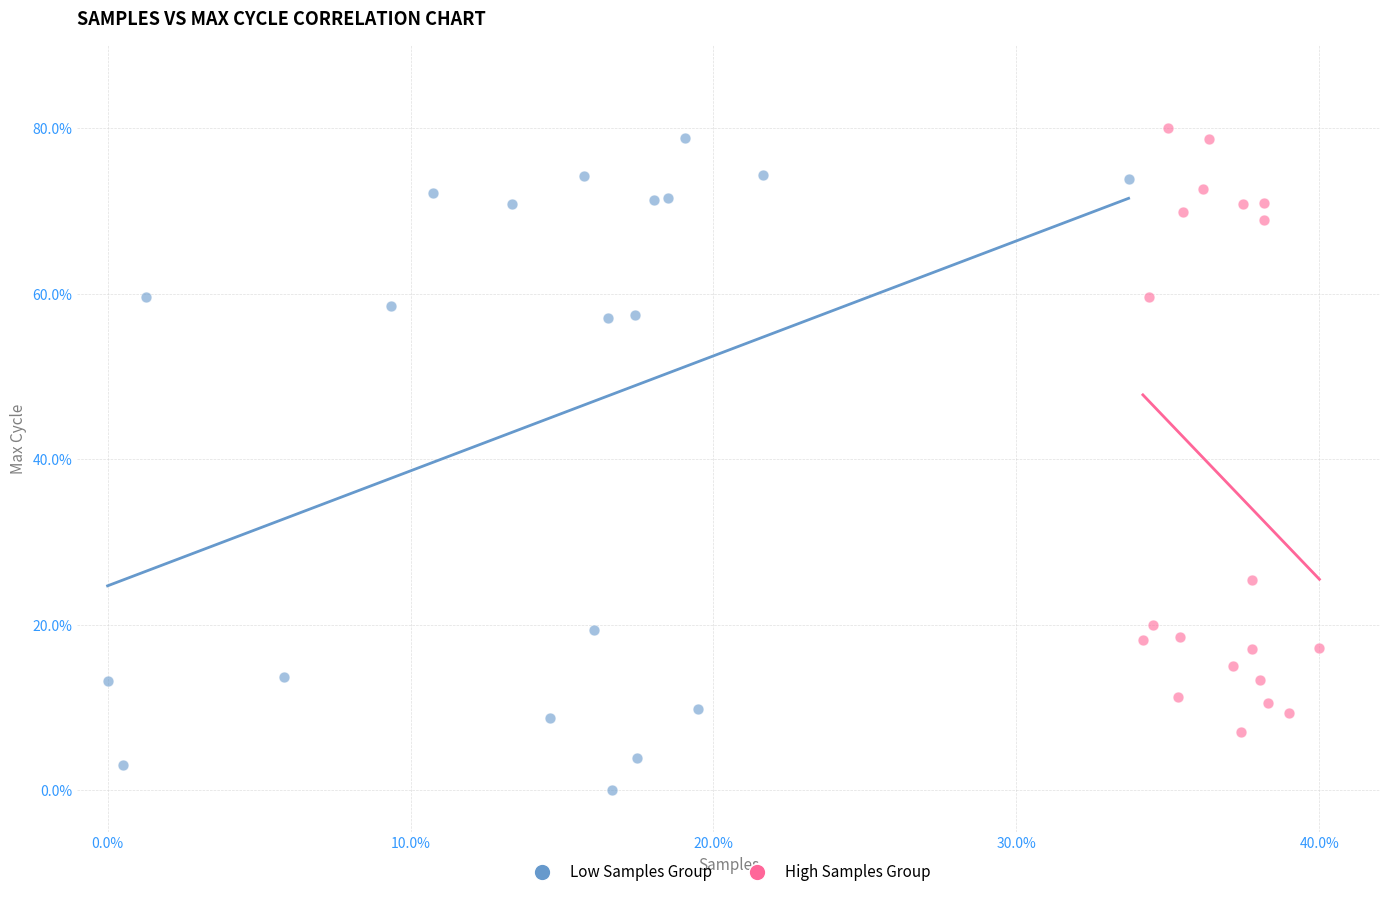

Which series reaches the minimum Y coordinate?

Low Samples Group